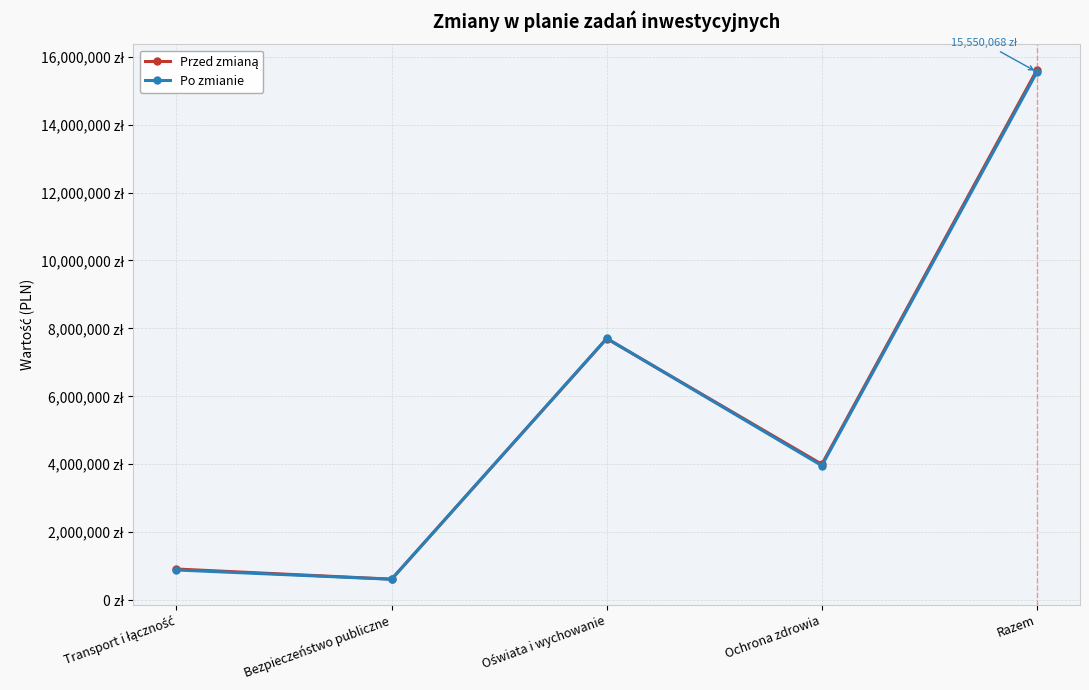

True or false: Po zmianie and Przed zmianą cross at least once.

True